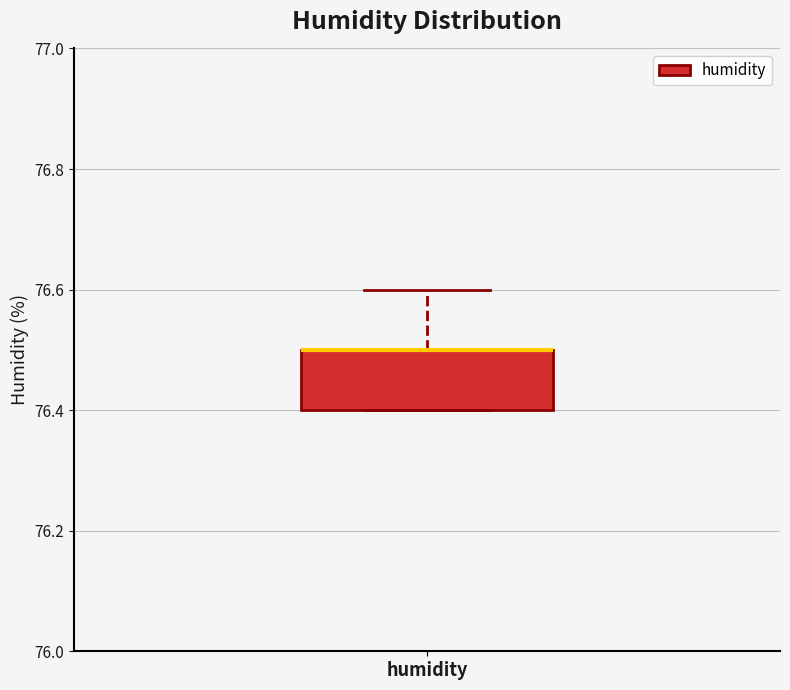

Where does the upper whisker of the box for humidity end on the y-axis? The values are not printed on the chart, so give them approximately, as read against the axis.

76.6